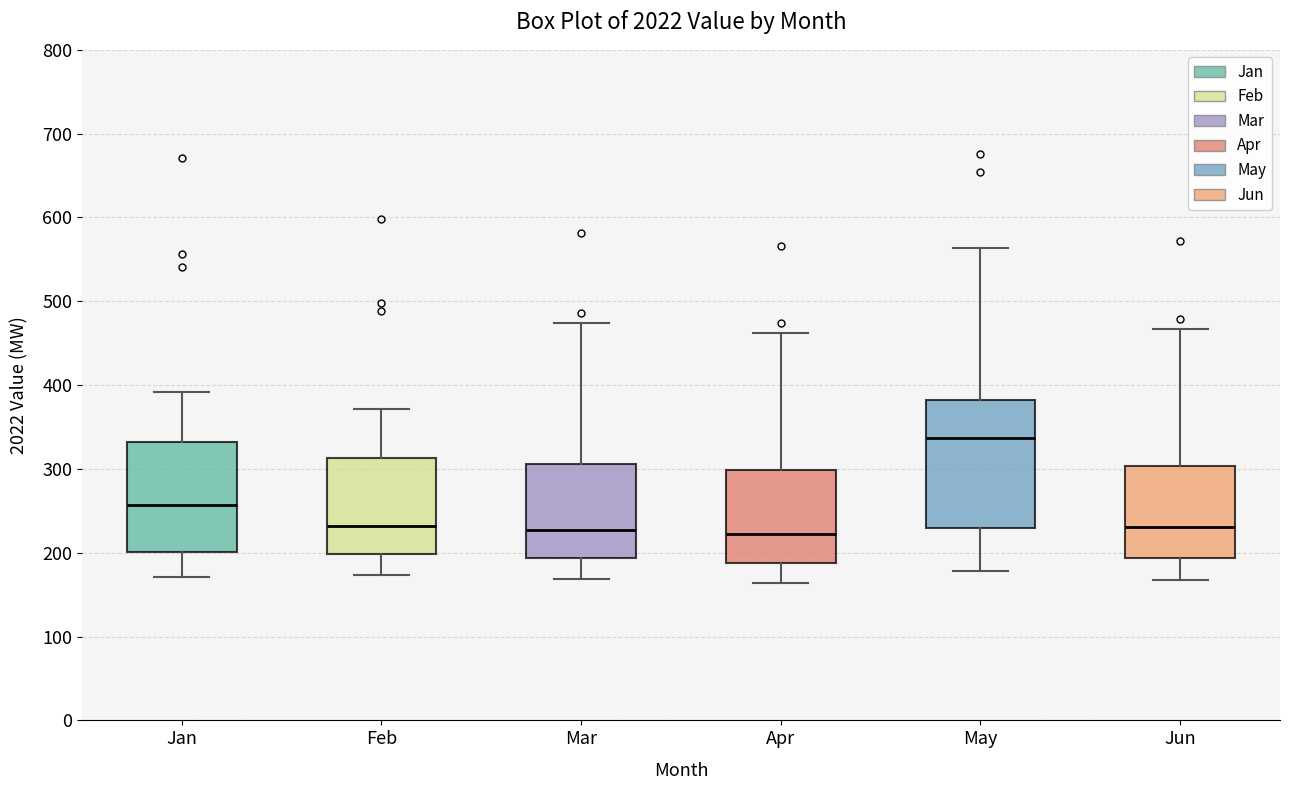

Comparing the boxes themselves (not the whiskers), which one is the tallest?

May